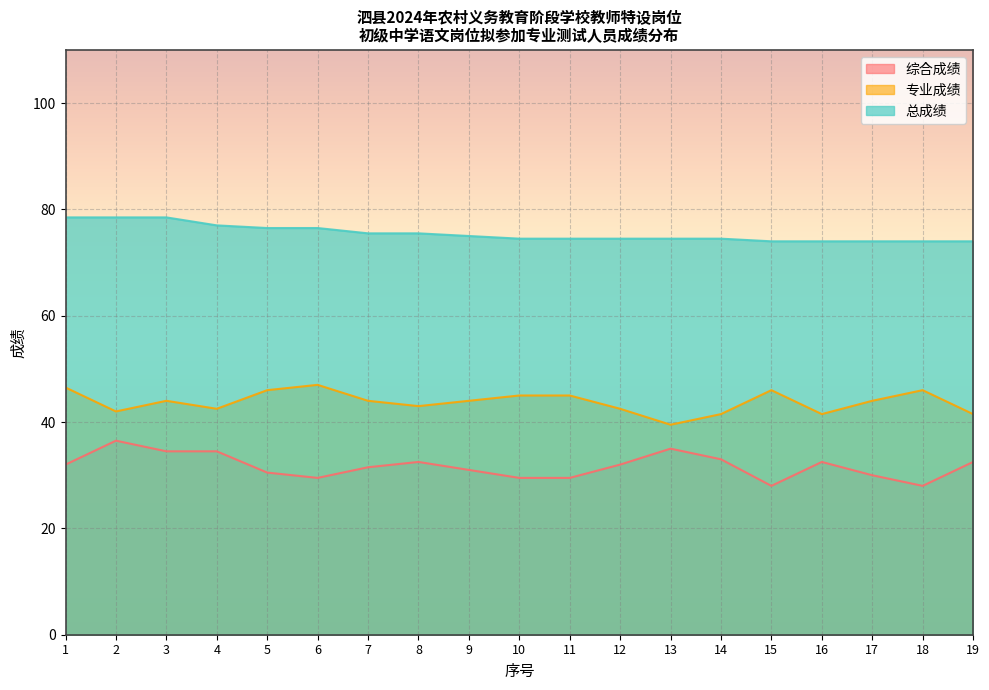

What is the highest value of the 综合成绩 series?

36.5